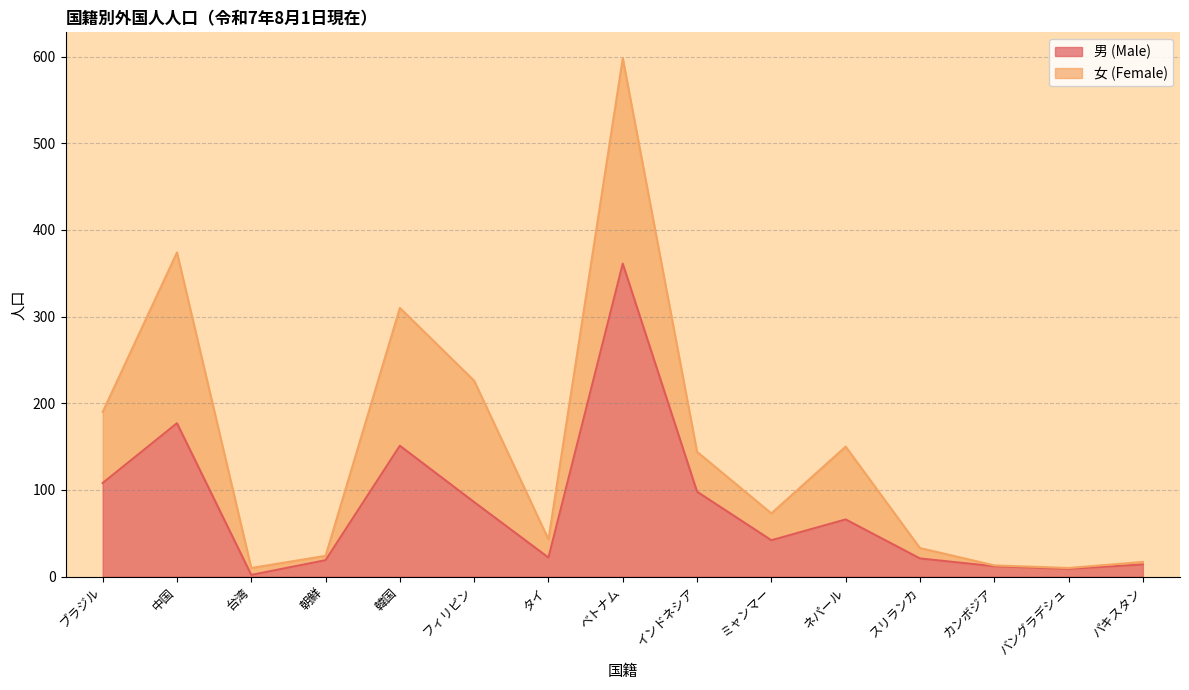

Reading left to right, what are all the values shown in this chart?

ブラジル=108	中国=177	台湾=2	朝鮮=19	韓国=151	フィリピン=86	タイ=22	ベトナム=361	インドネシア=98	ミャンマー=42	ネパール=66	スリランカ=21	カンボジア=12	バングラデシュ=9	パキスタン=14